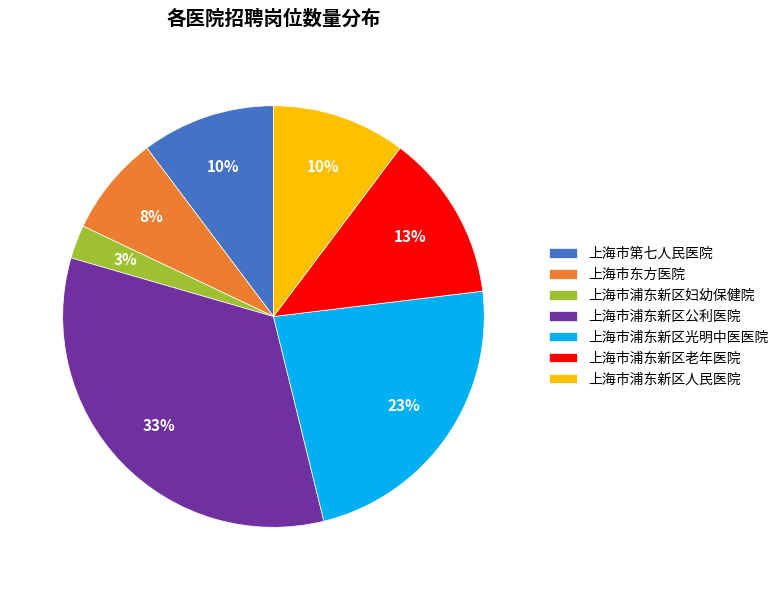

Which slice is the smallest?

上海市浦东新区妇幼保健院